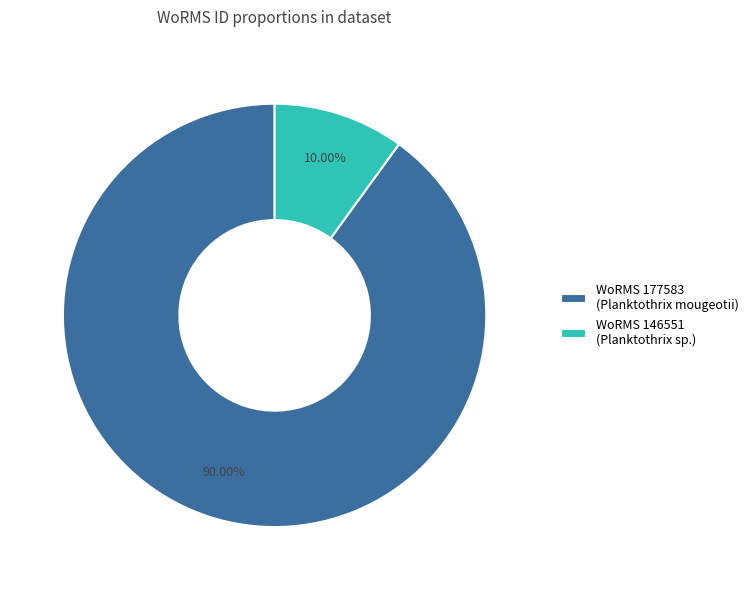

Between WoRMS 177583 (Planktothrix mougeotii) and WoRMS 146551 (Planktothrix sp.), which is larger?

WoRMS 177583 (Planktothrix mougeotii)